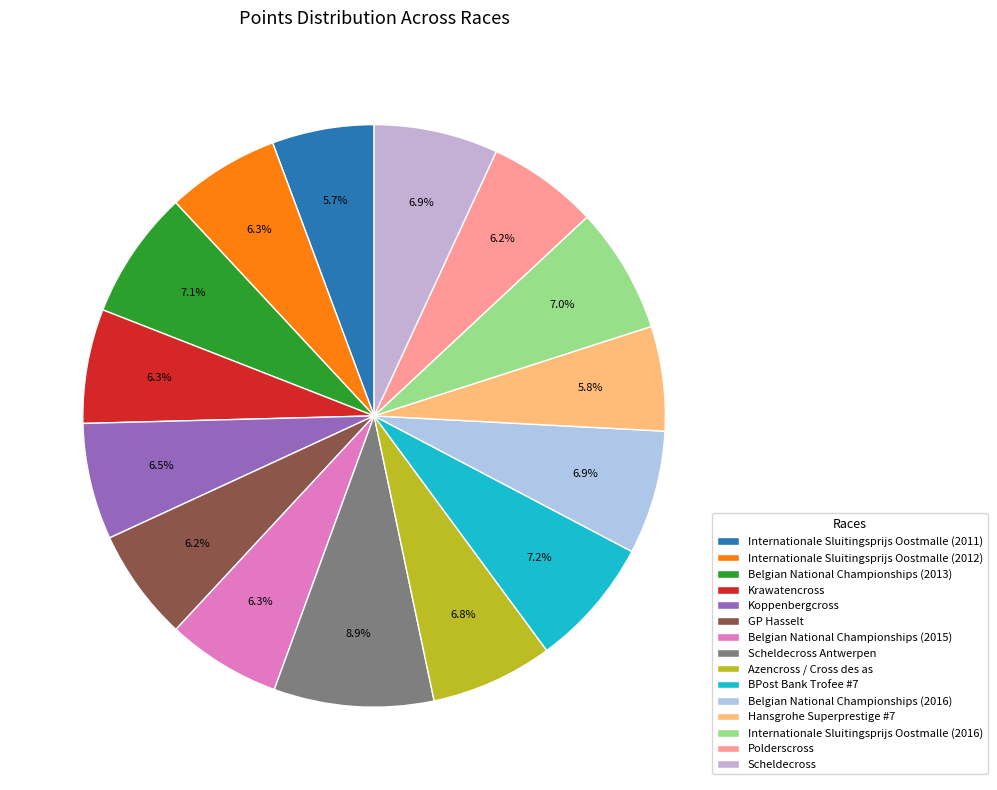

True or false: Belgian National Championships (2013) accounts for 1% of the total.

False